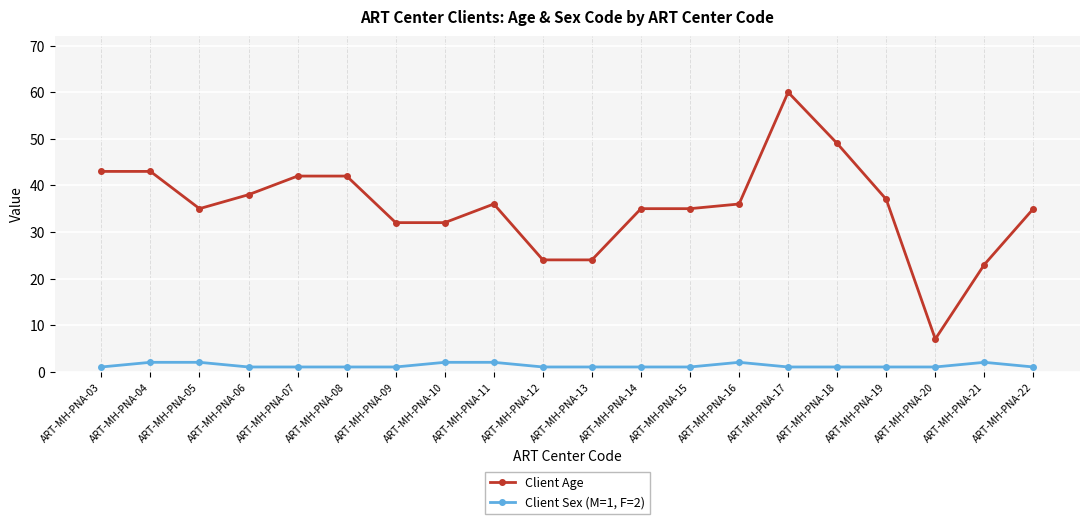

True or false: Client Age has more than 1 interior local peaks.

True